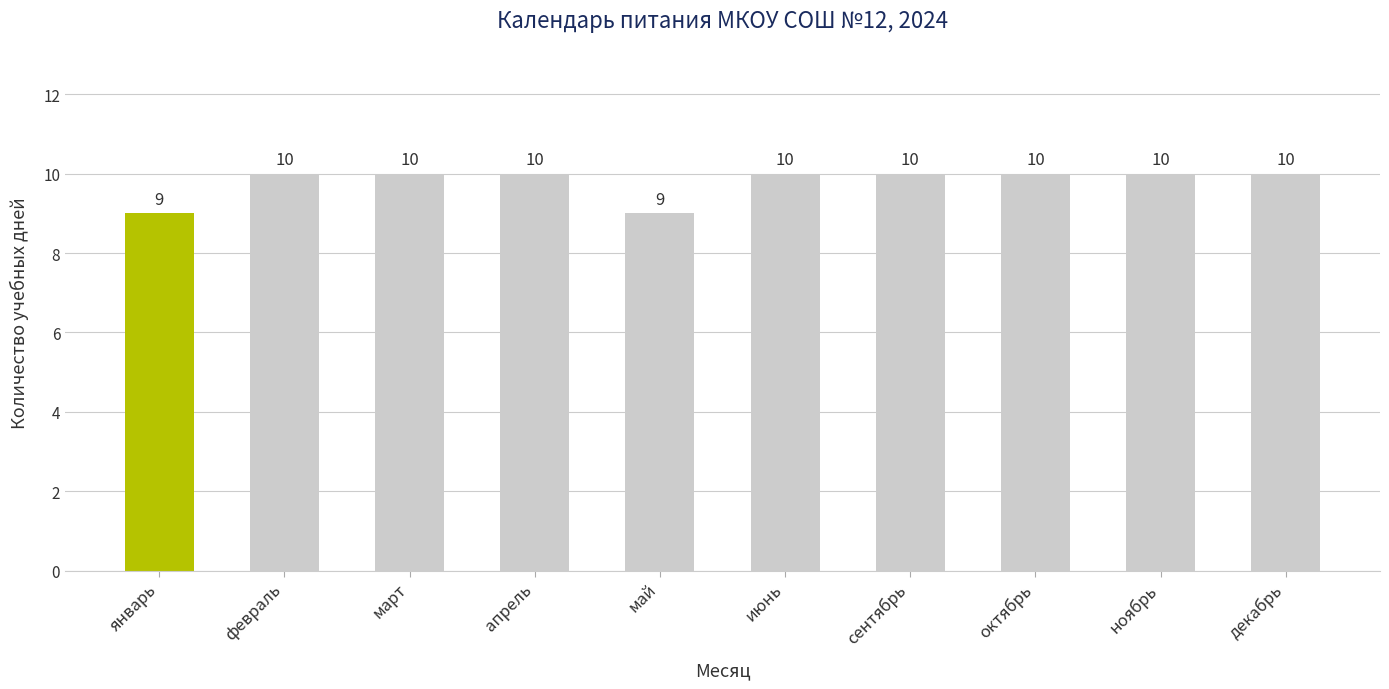

Reading left to right, extract all data points from this chart.

январь=9	февраль=10	март=10	апрель=10	май=9	июнь=10	сентябрь=10	октябрь=10	ноябрь=10	декабрь=10